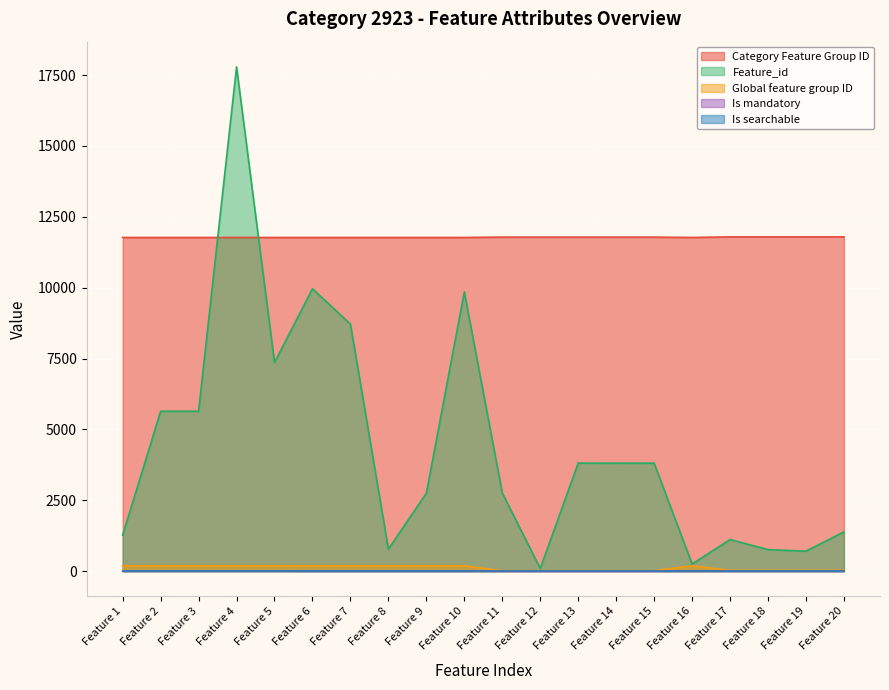

At how many categories does at least one series exceed 7665?

20